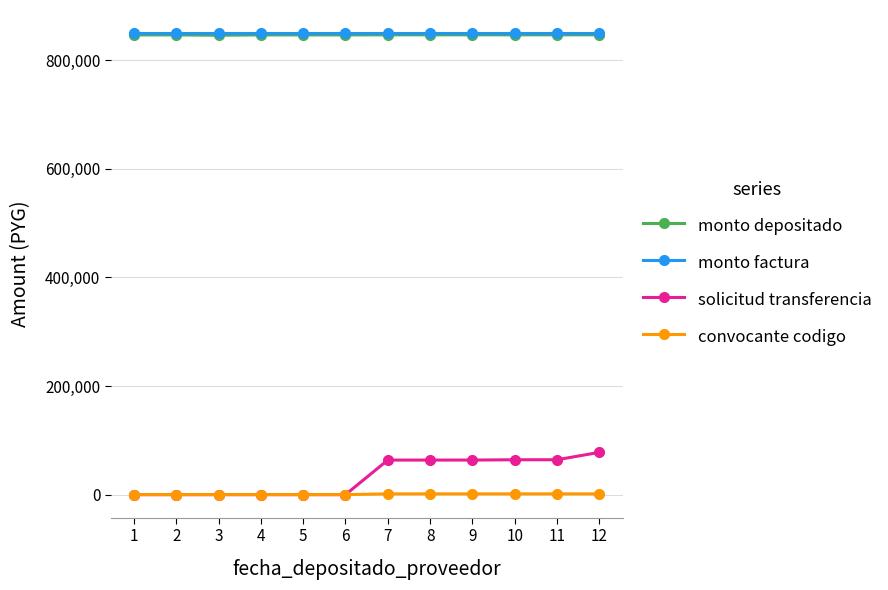

The solicitud transferencia series shows 0 at 3. True or false?

True